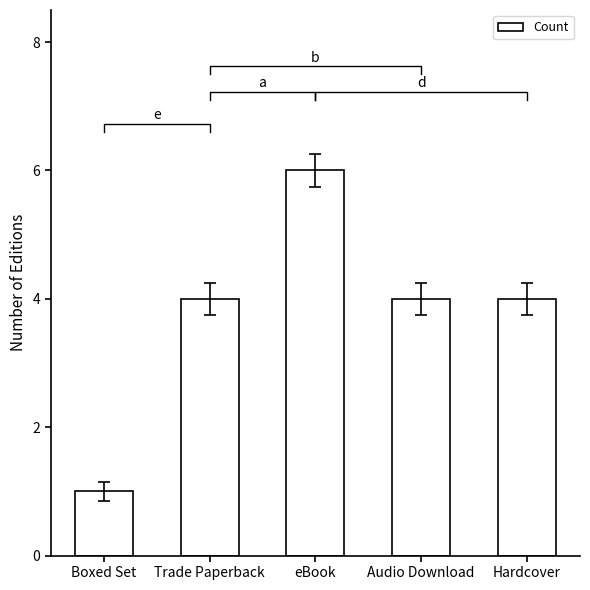

How many categories are shown in the chart?

5